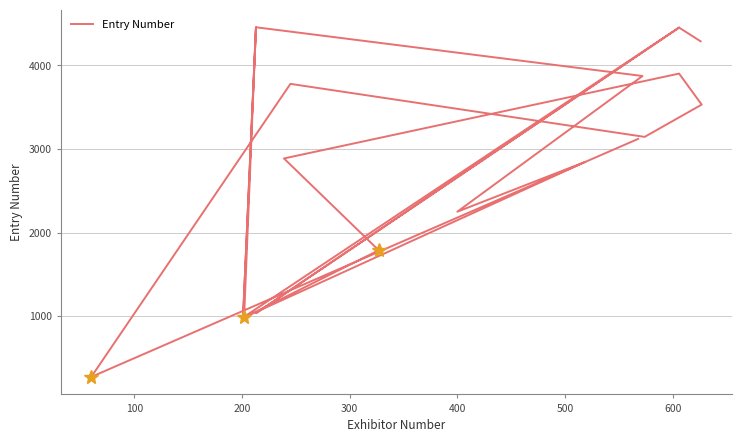

How many interior local peaks (higher than both neighbors) does the data have?

7